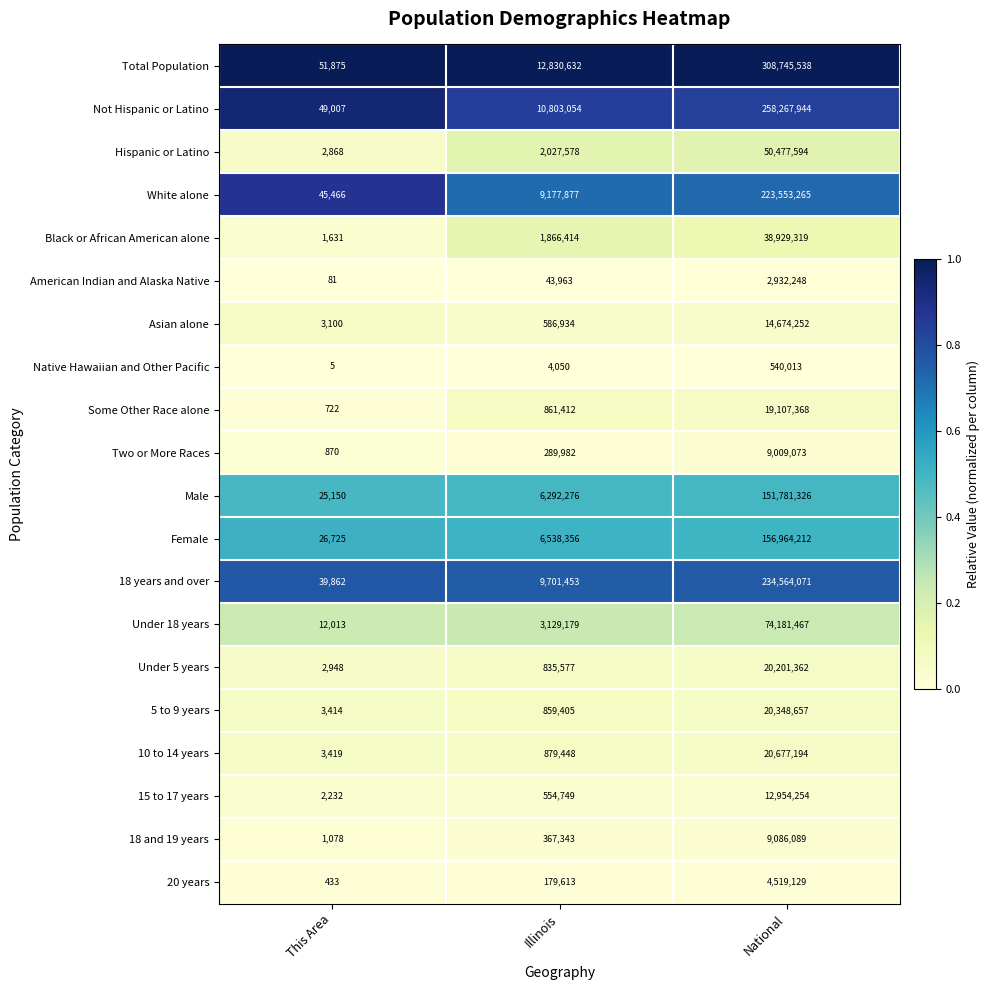

Is it true that Black or African American alone equals 2225 at This Area?

False